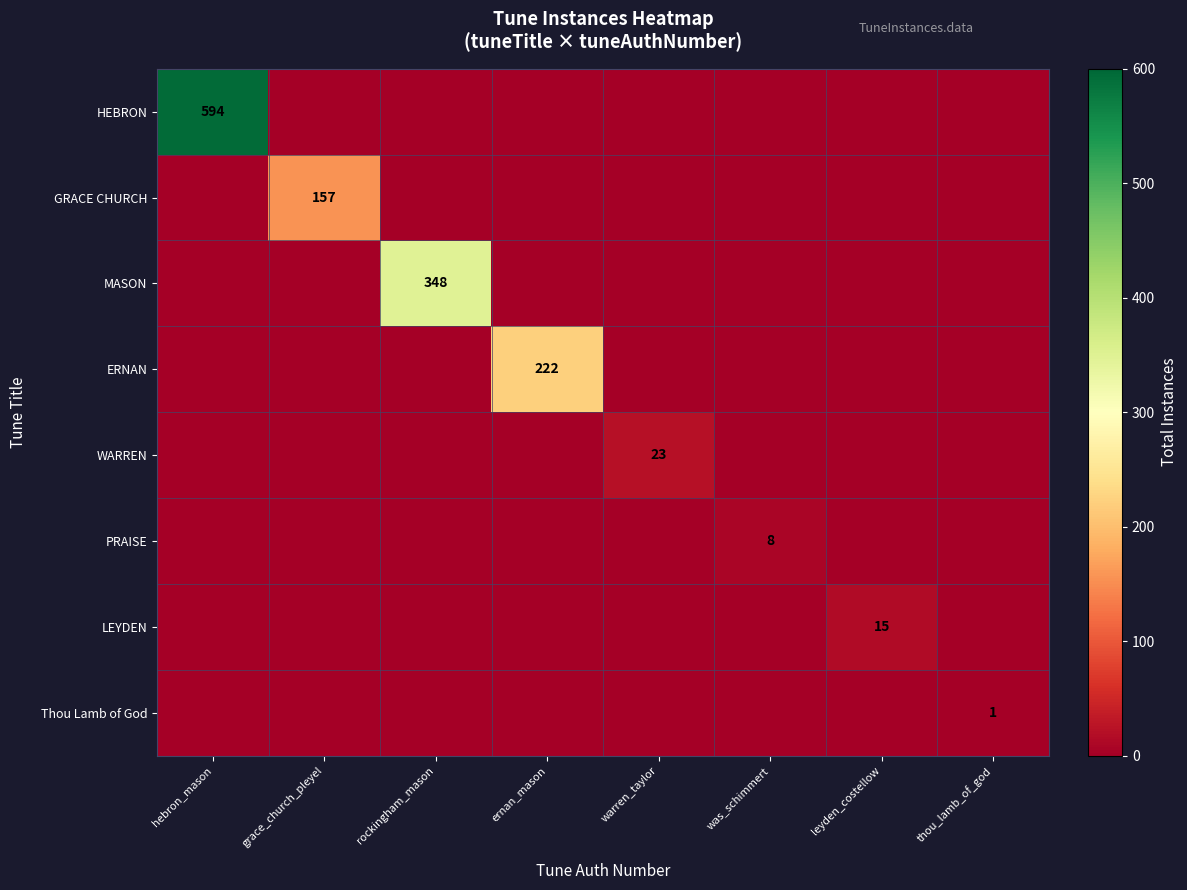

Which label corresponds to the largest value in the chart?

hebron_mason